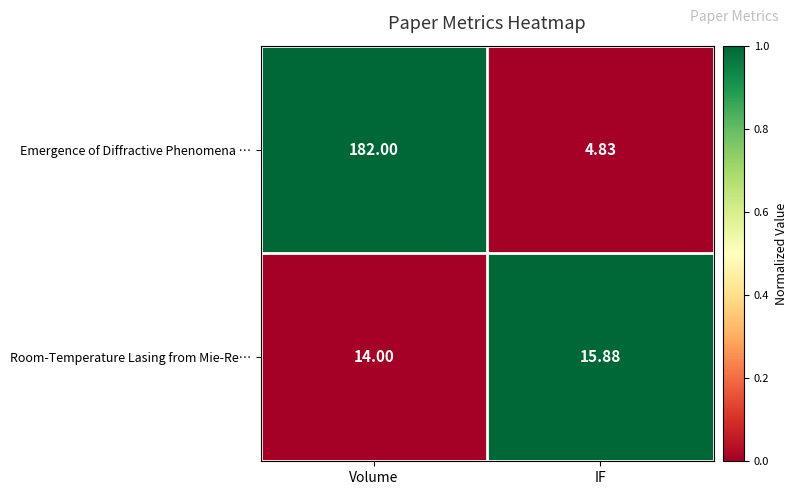

List the series in order of their peak value, lowest first.

Room-Temperature Lasing from Mie-Re…, Emergence of Diffractive Phenomena …